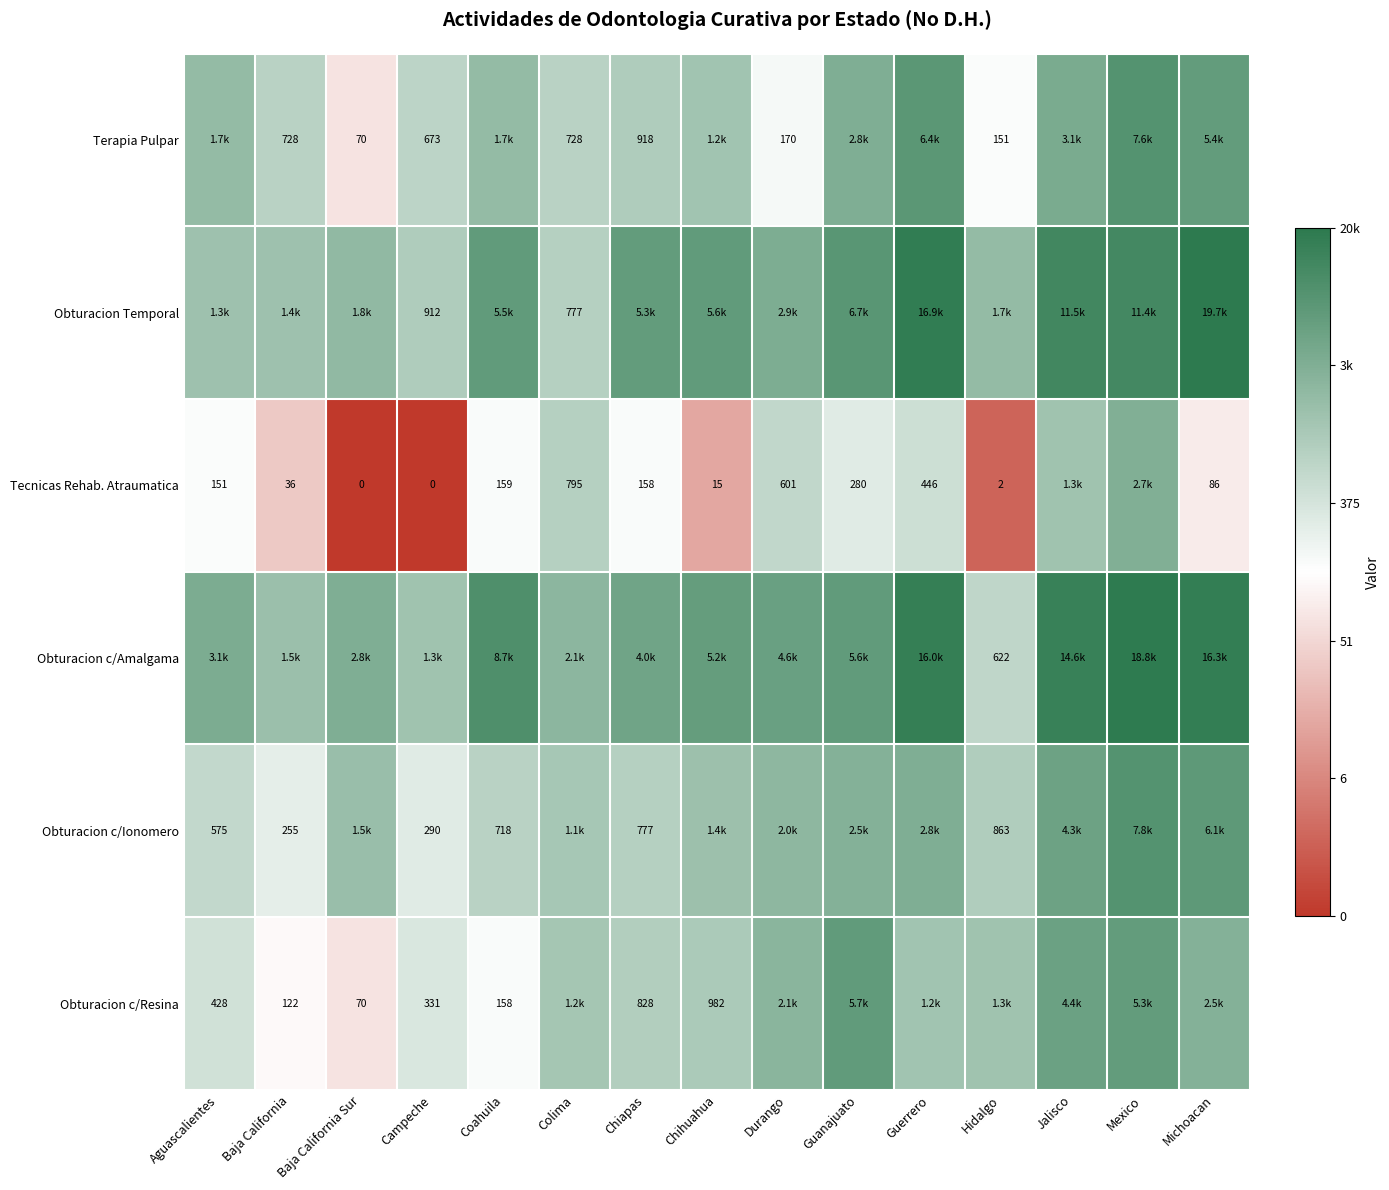

Which has a higher value, Hidalgo or Jalisco?

Jalisco